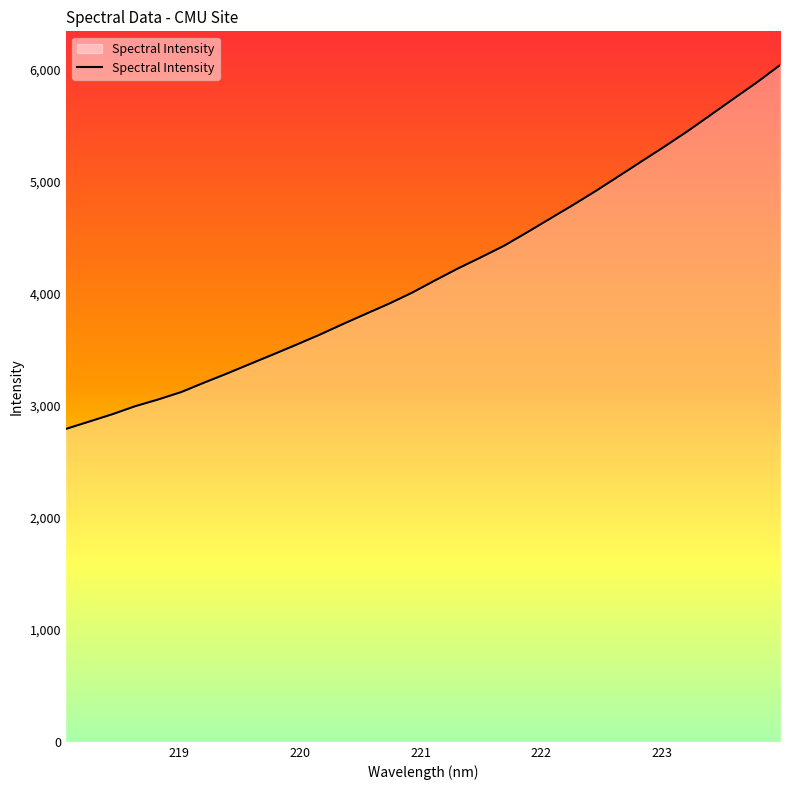

What is the maximum value shown in the chart?

6043.3